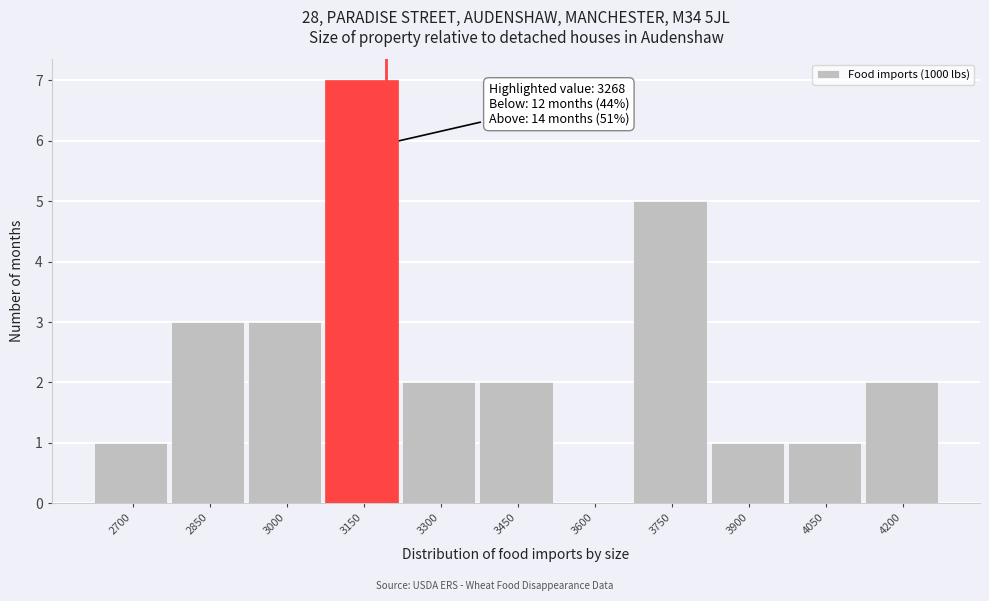

Reading left to right, what are all the values shown in this chart?

2700=1	2850=3	3000=3	3150=7	3300=2	3450=2	3600=0	3750=5	3900=1	4050=1	4200=2